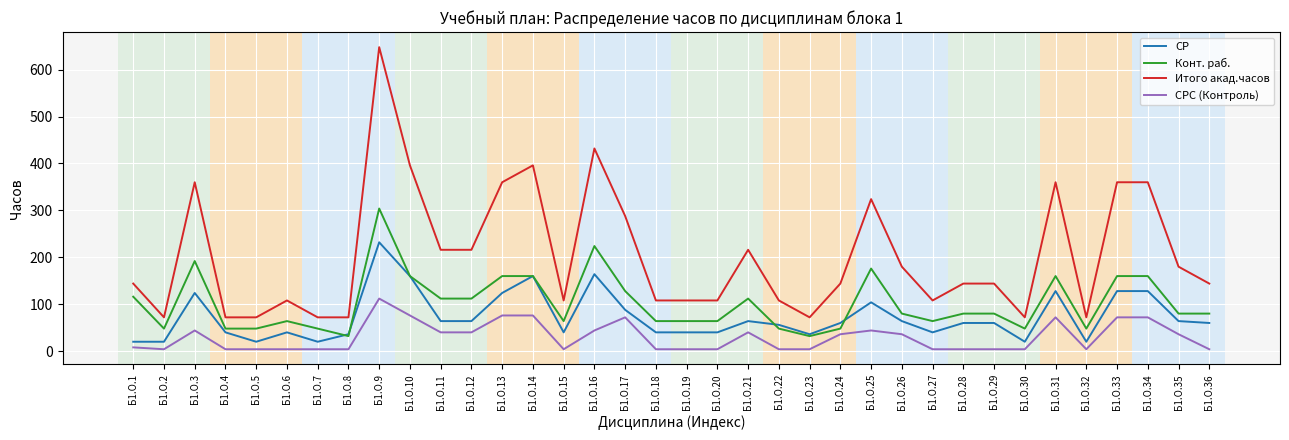

Is the value of СРС (Контроль) at Б1.О.9 greater than the value of СР at Б1.О.28?

Yes